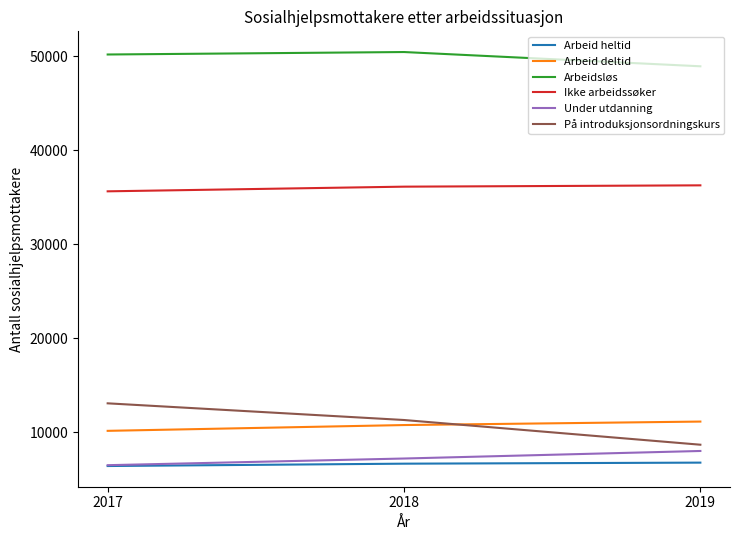

What is the total value across all series at 2018?

122554